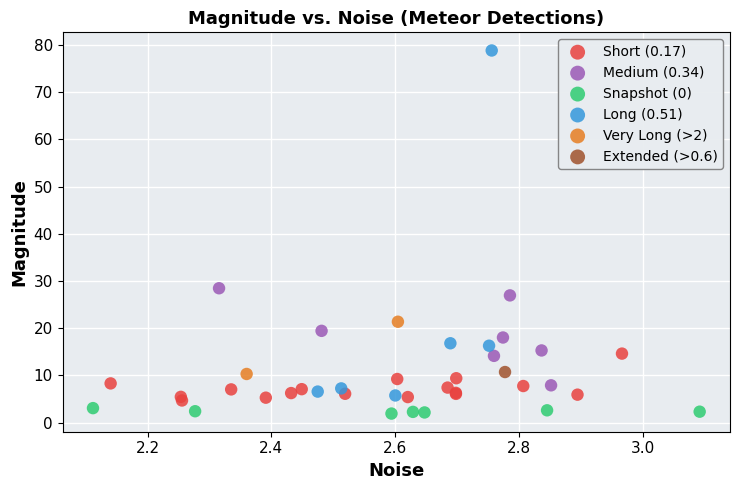

What are all the series names shown in the legend?

Short (0.17), Medium (0.34), Snapshot (0), Long (0.51), Very Long (>2), Extended (>0.6)